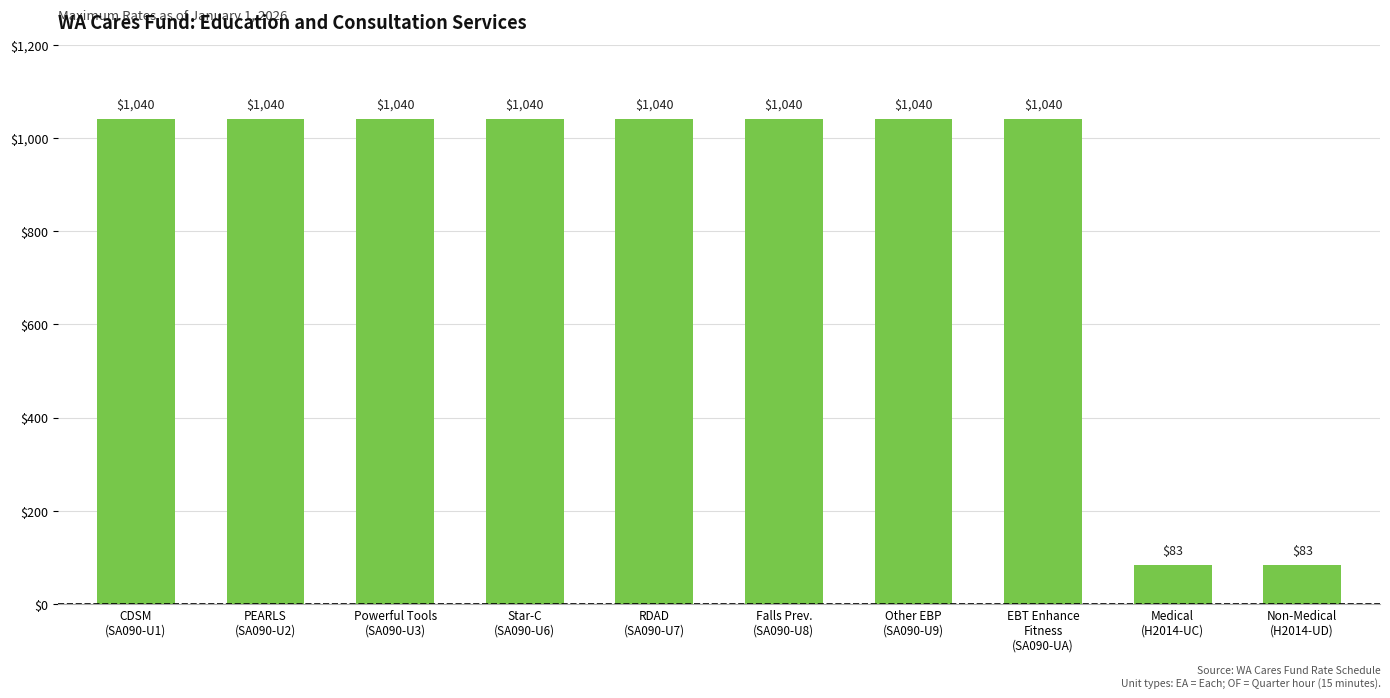

What is the maximum value shown in the chart?

1040